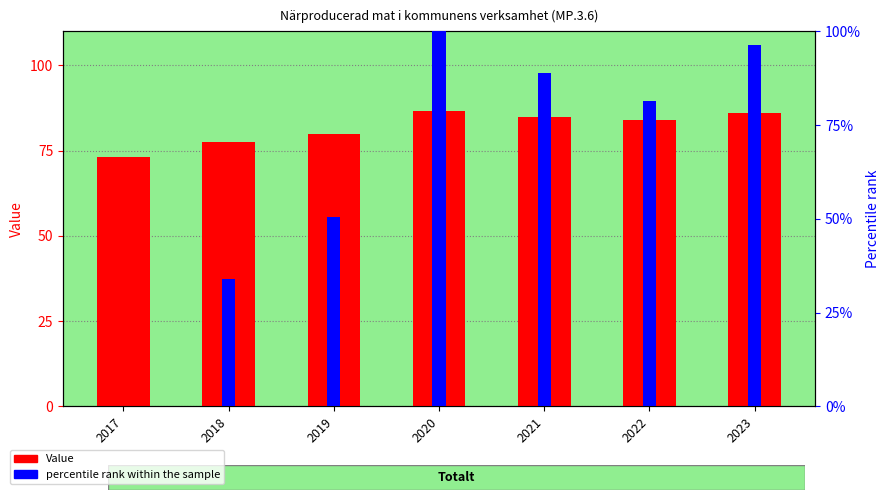

What are all the series names shown in the legend?

Value, percentile rank within the sample